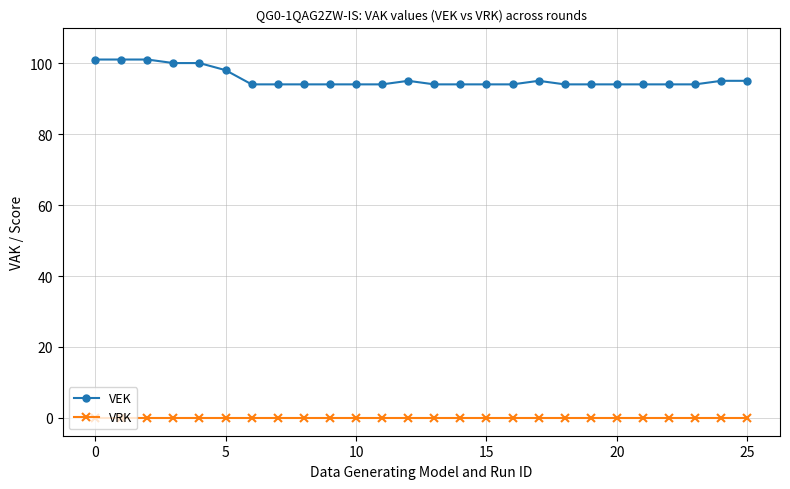

Rank the series by their maximum value, from lowest to highest.

VRK, VEK